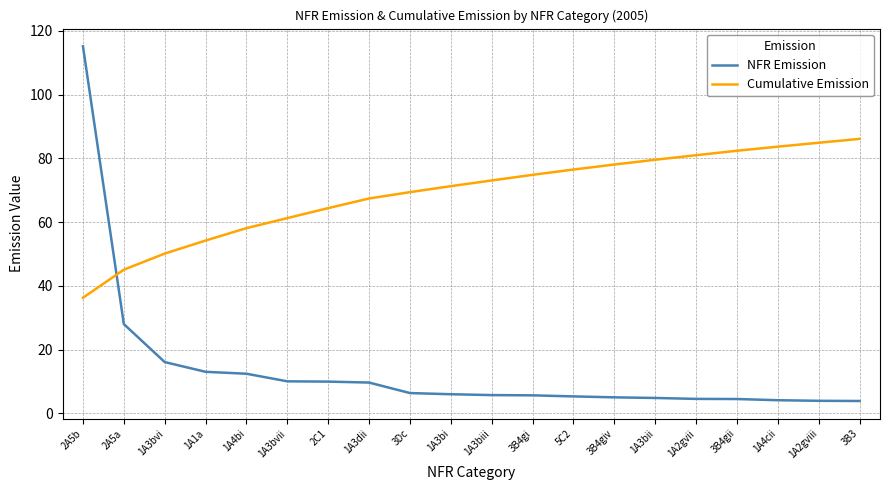

What is the difference between the maximum and minimum values in the NFR Emission series?

111.3